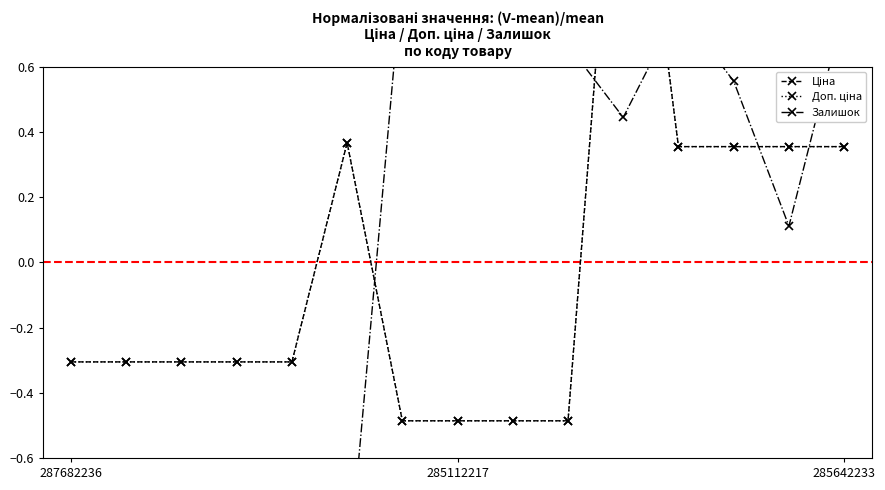

What is the approximate value of Доп. ціна at 285642233?

0.4